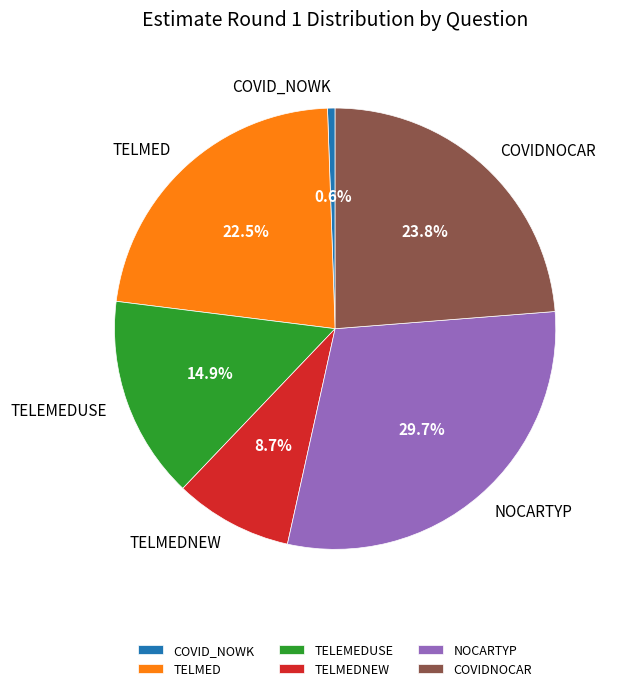

To the nearest percent, what is the combined percentage of TELMEDNEW and TELEMEDUSE?

24%